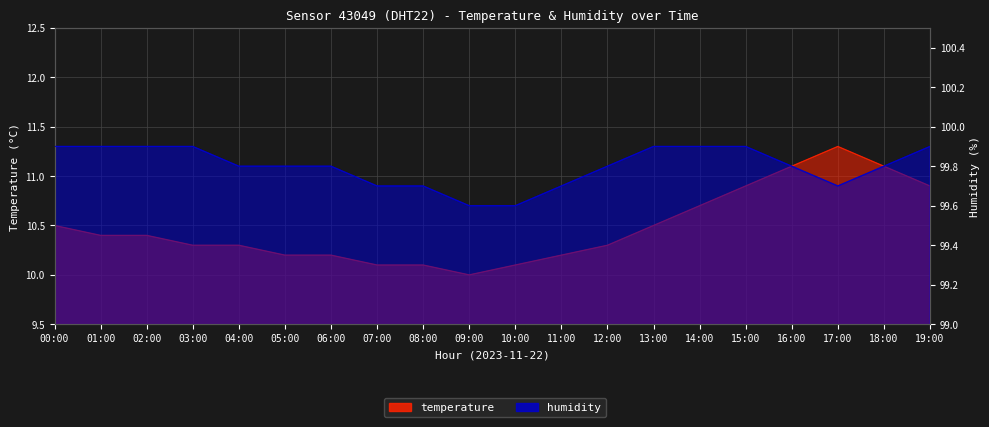

True or false: humidity and temperature intersect in this chart.

False